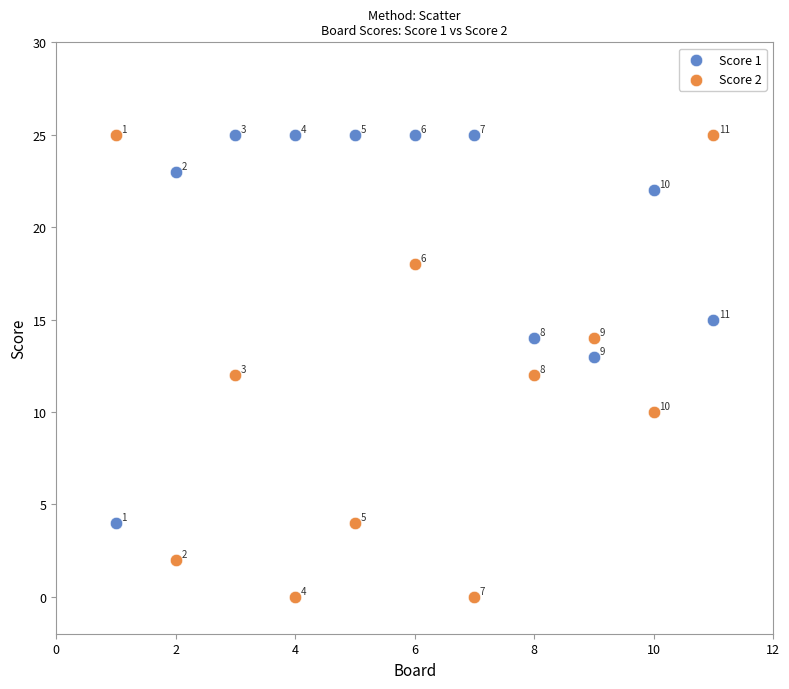

Which series contains the lowest Y value?

Score 2